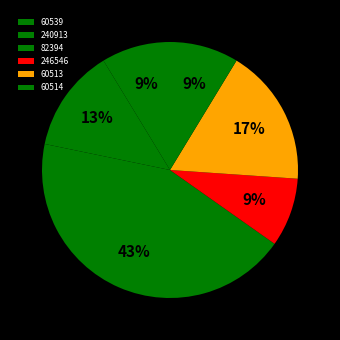

What is the largest slice in the pie chart?

82394